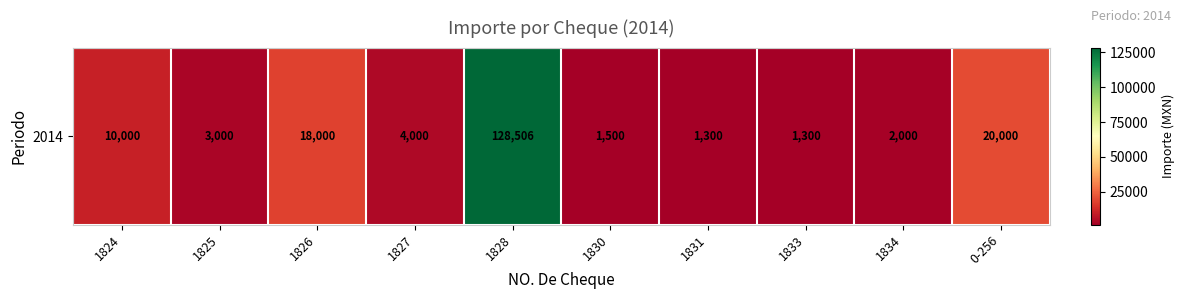

What is the difference between the values at 1824 and 1826?

8000